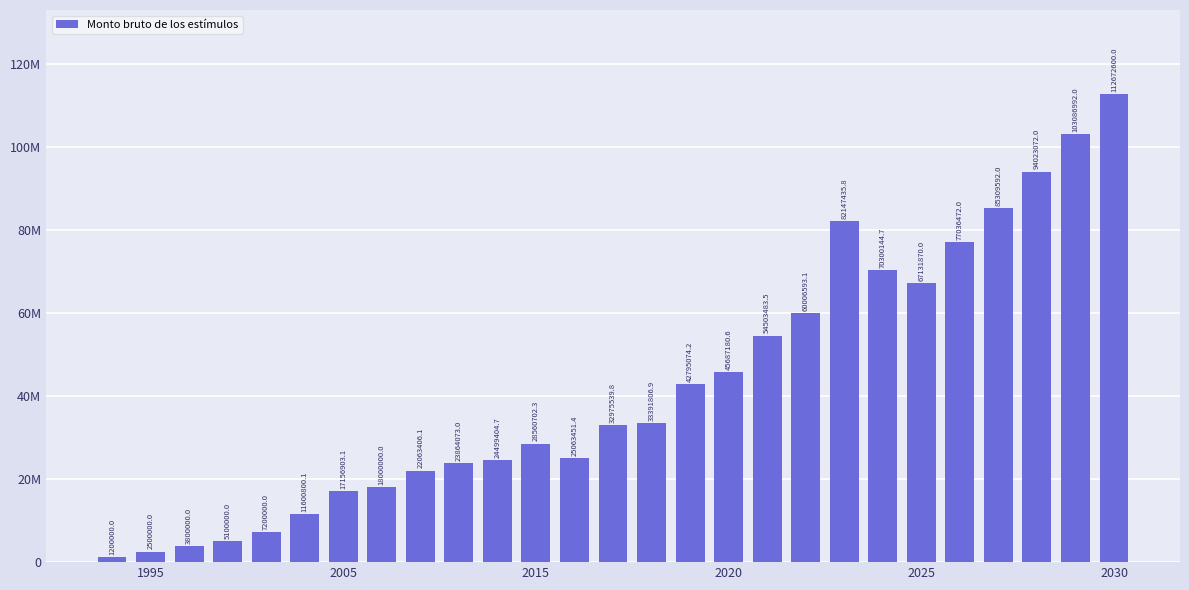

Does the chart contain any negative values?

No